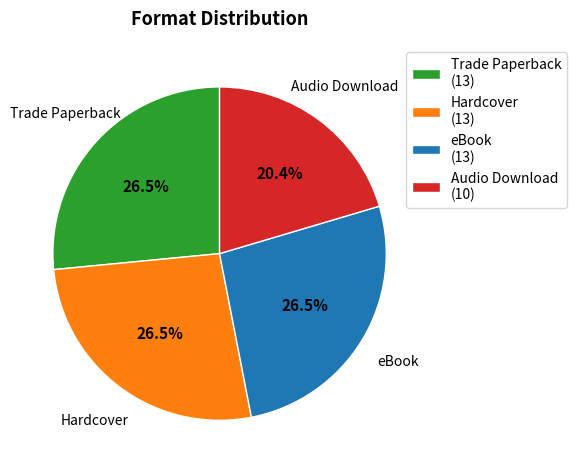

How many segments does this pie chart have?

4